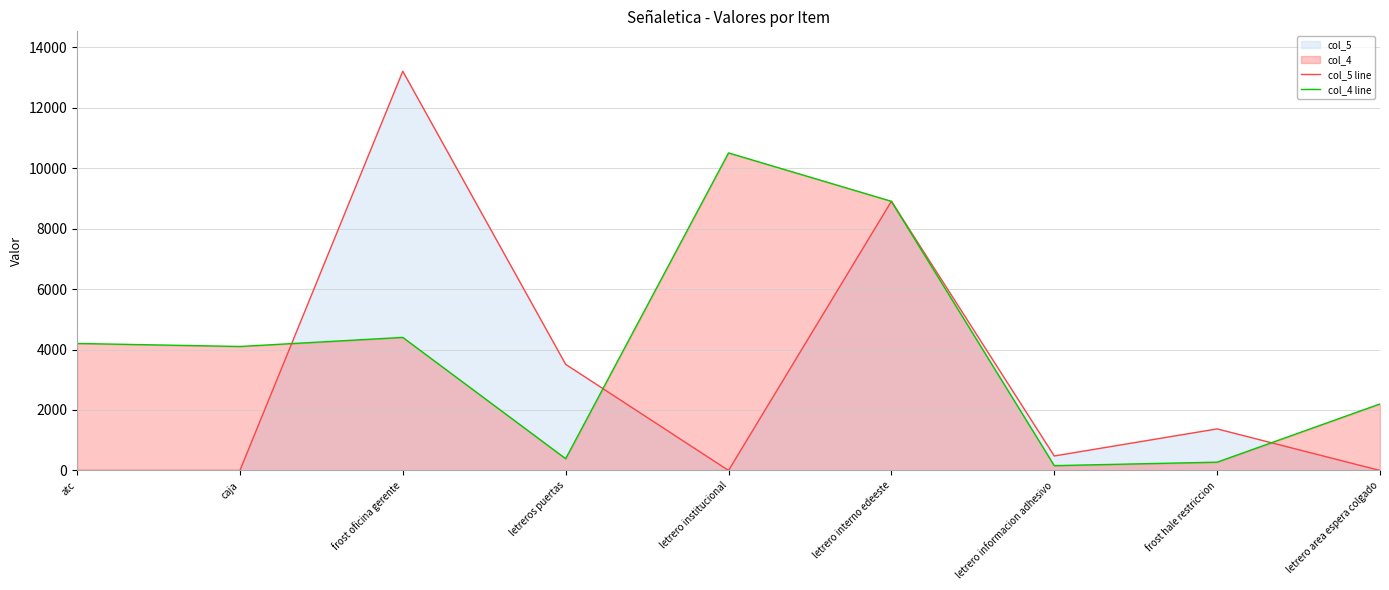

Which label corresponds to the largest value in the chart?

frost oficina gerente